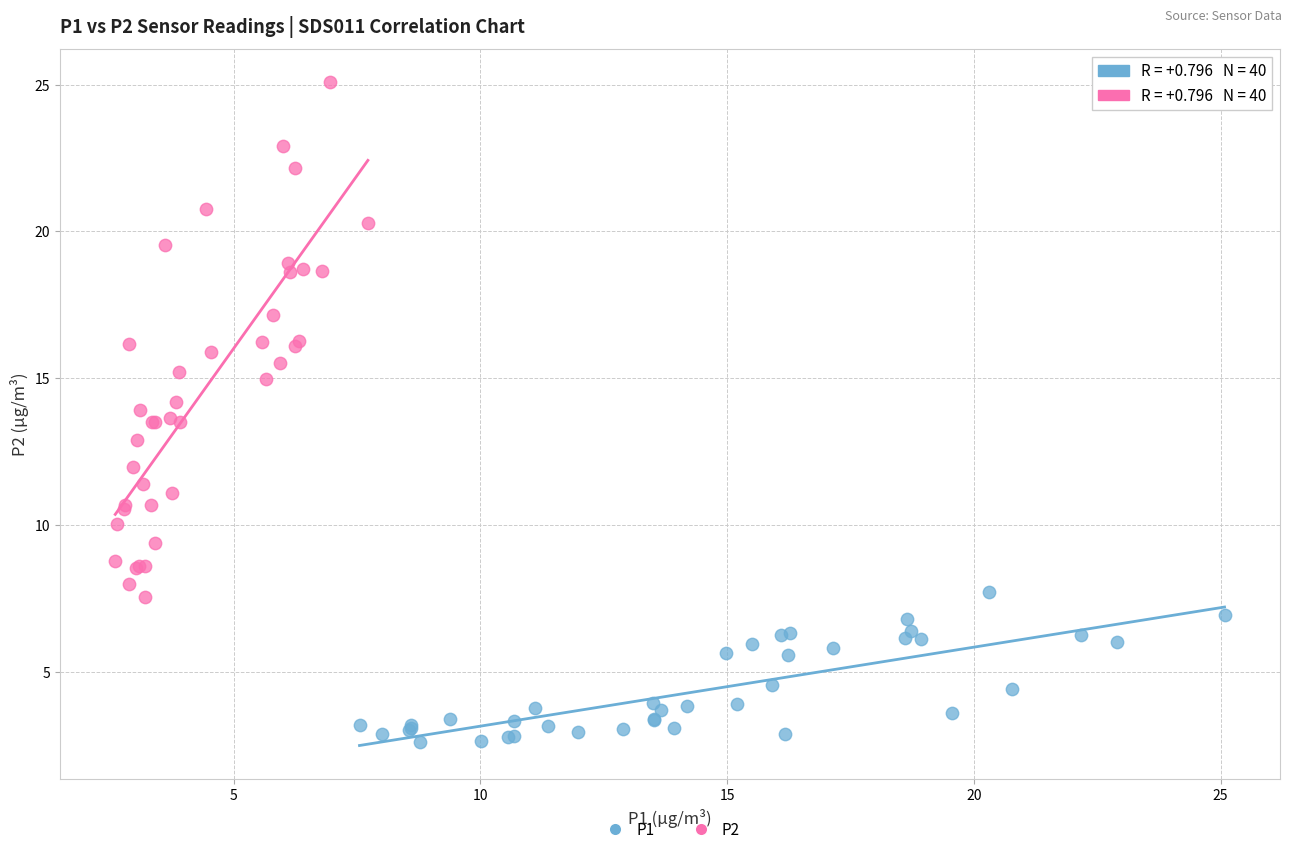

Which series contains the highest Y value?

P2